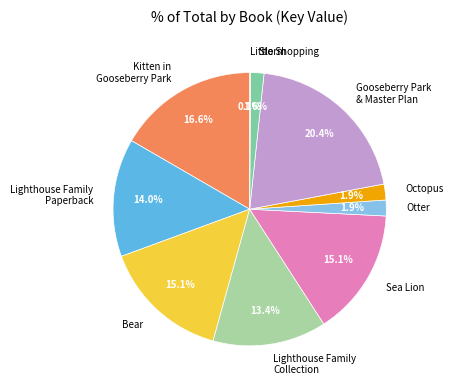

Which has a higher value, Gooseberry Park & Master Plan or Otter?

Gooseberry Park & Master Plan